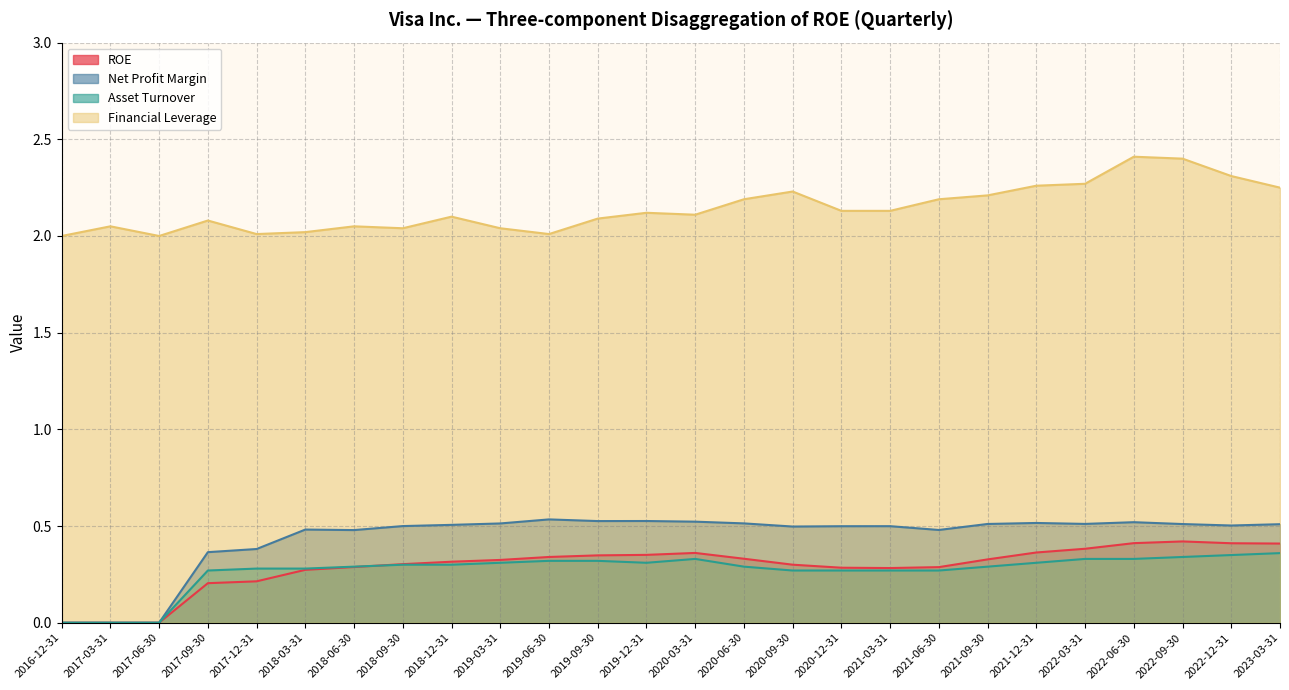

How many distinct data groups are displayed?

4